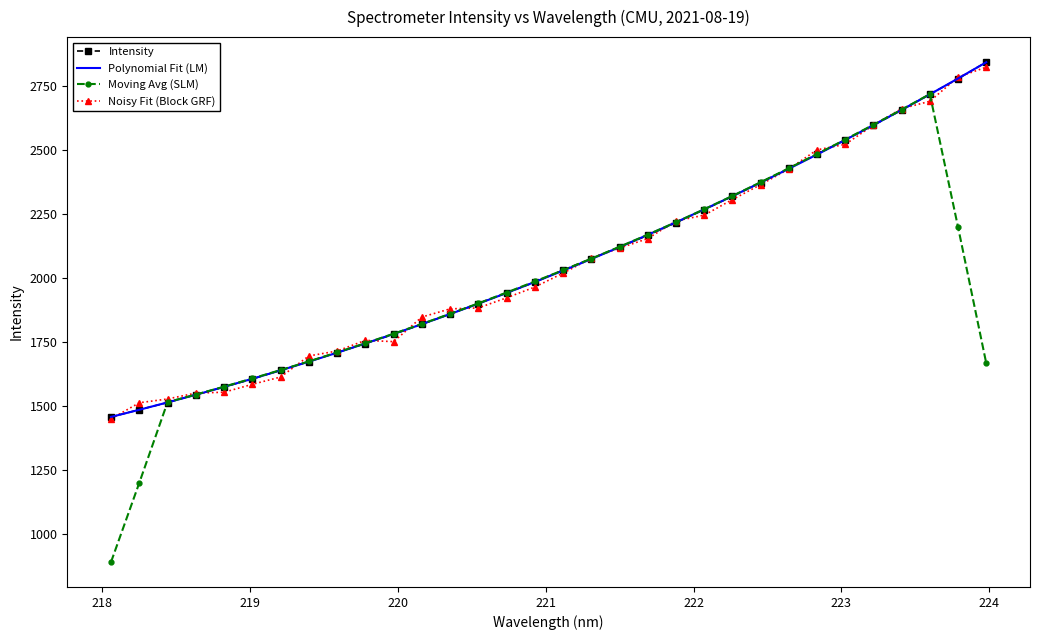

What is the greatest value displayed?

2841.5